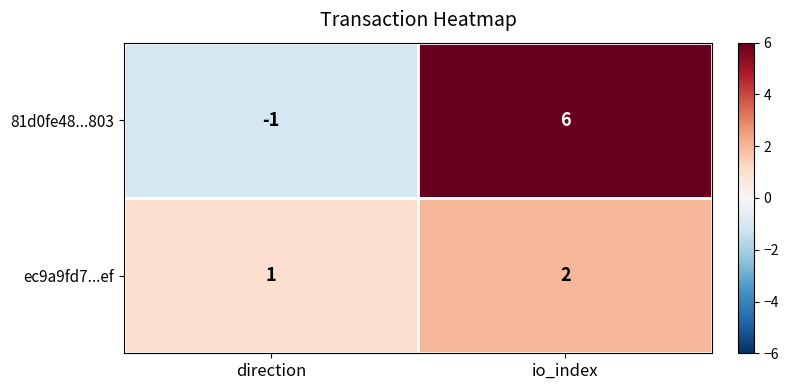

Rank the series at io_index from lowest to highest value.

ec9a9fd7...ef, 81d0fe48...803